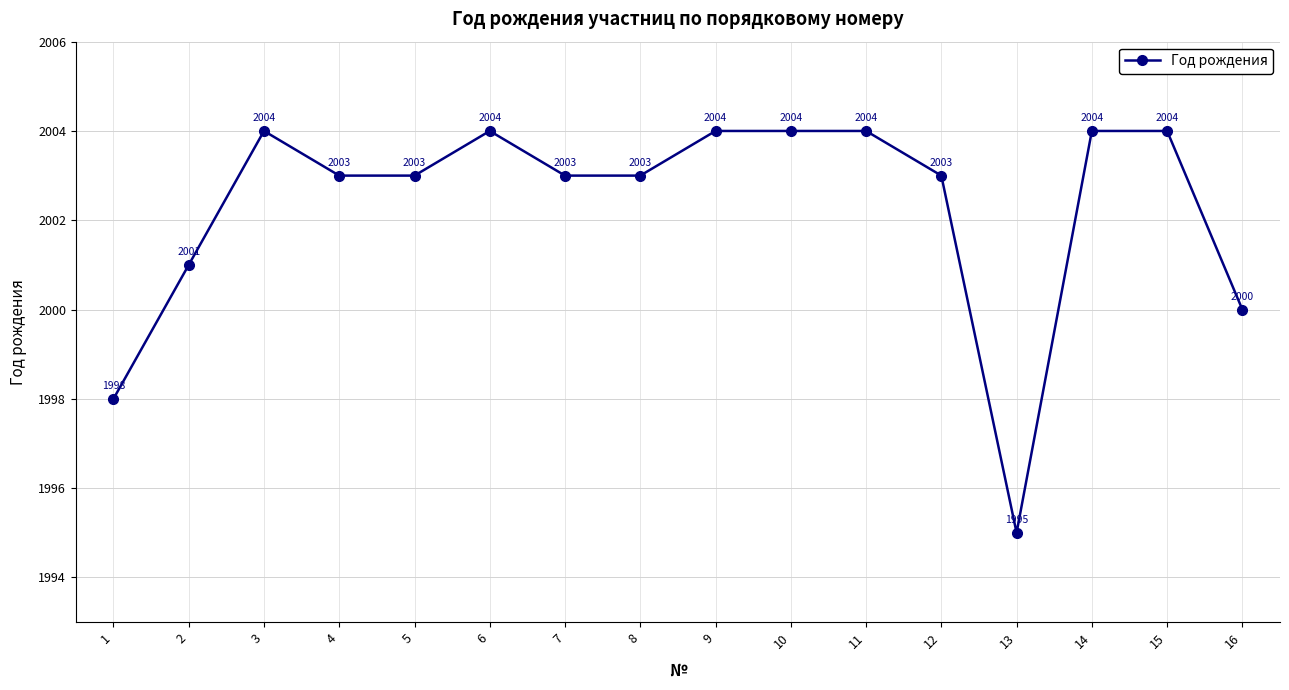

Approximately how many times larger is the value at 11 compared to 1?

1.0